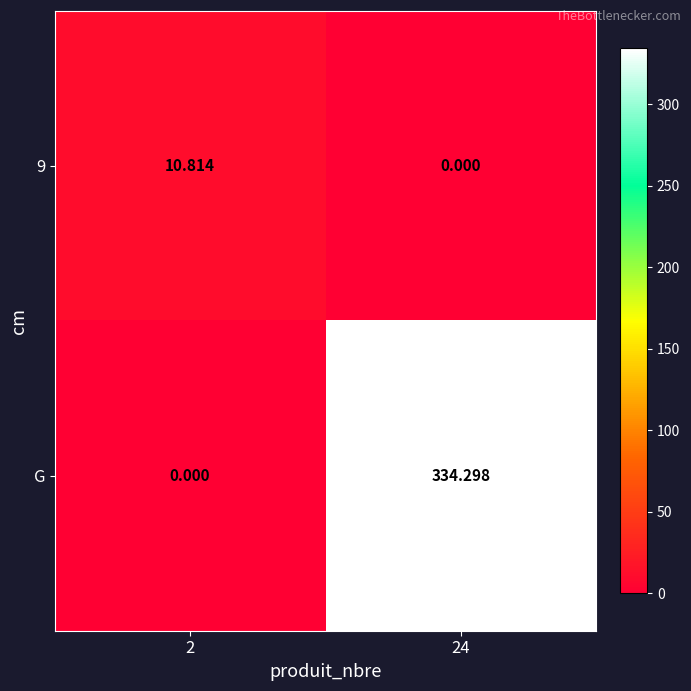

Rank the series by their average value, from lowest to highest.

9, G